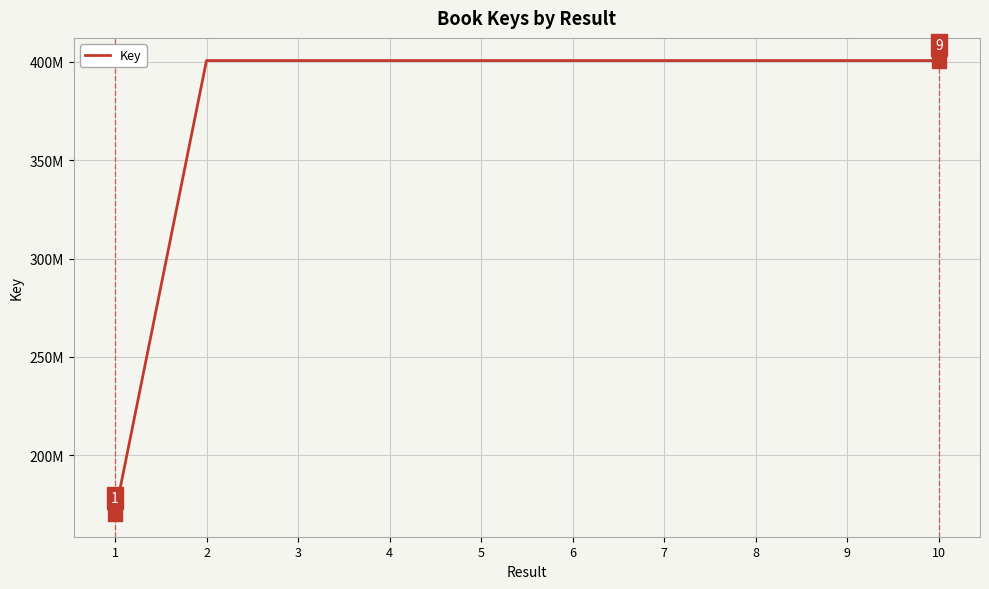

Does the chart display data point markers on the line(s)?

No